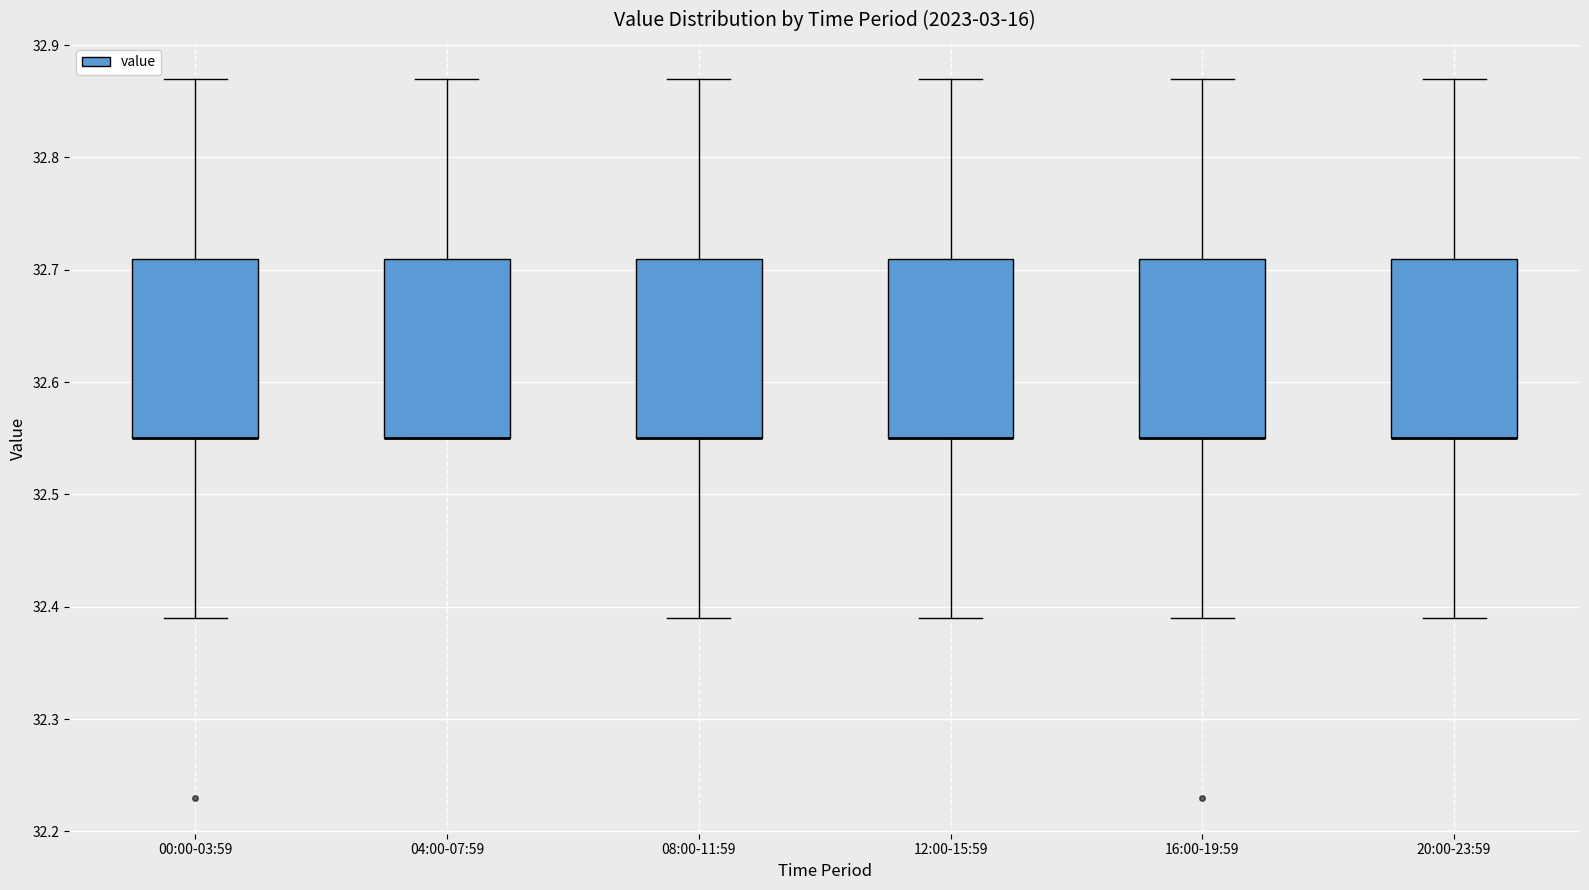

Reading left to right, transcribe this box plot: for each box, give where its median line is, the range the box spans, and where its two whiskers end, as read against the y-axis. The values are not printed on the chart, so give them approximately, as read against the axis.

00:00-03:59: median 32.55 (drawn on the box's lower edge), box 32.55 to 32.71, whiskers 32.39 to 32.87
04:00-07:59: median 32.55 (drawn on the box's lower edge), box 32.55 to 32.71, whiskers 32.55 to 32.87
08:00-11:59: median 32.55 (drawn on the box's lower edge), box 32.55 to 32.71, whiskers 32.39 to 32.87
12:00-15:59: median 32.55 (drawn on the box's lower edge), box 32.55 to 32.71, whiskers 32.39 to 32.87
16:00-19:59: median 32.55 (drawn on the box's lower edge), box 32.55 to 32.71, whiskers 32.39 to 32.87
20:00-23:59: median 32.55 (drawn on the box's lower edge), box 32.55 to 32.71, whiskers 32.39 to 32.87